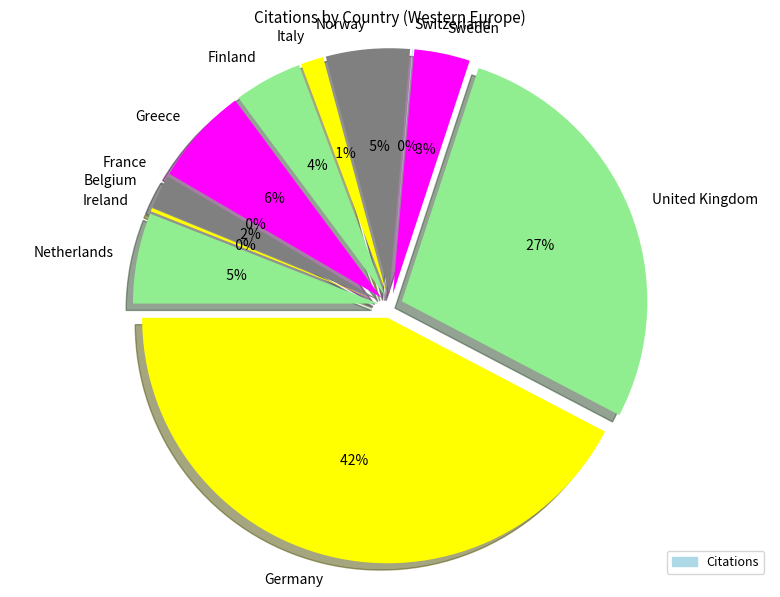

How many slices are in this pie chart?

12